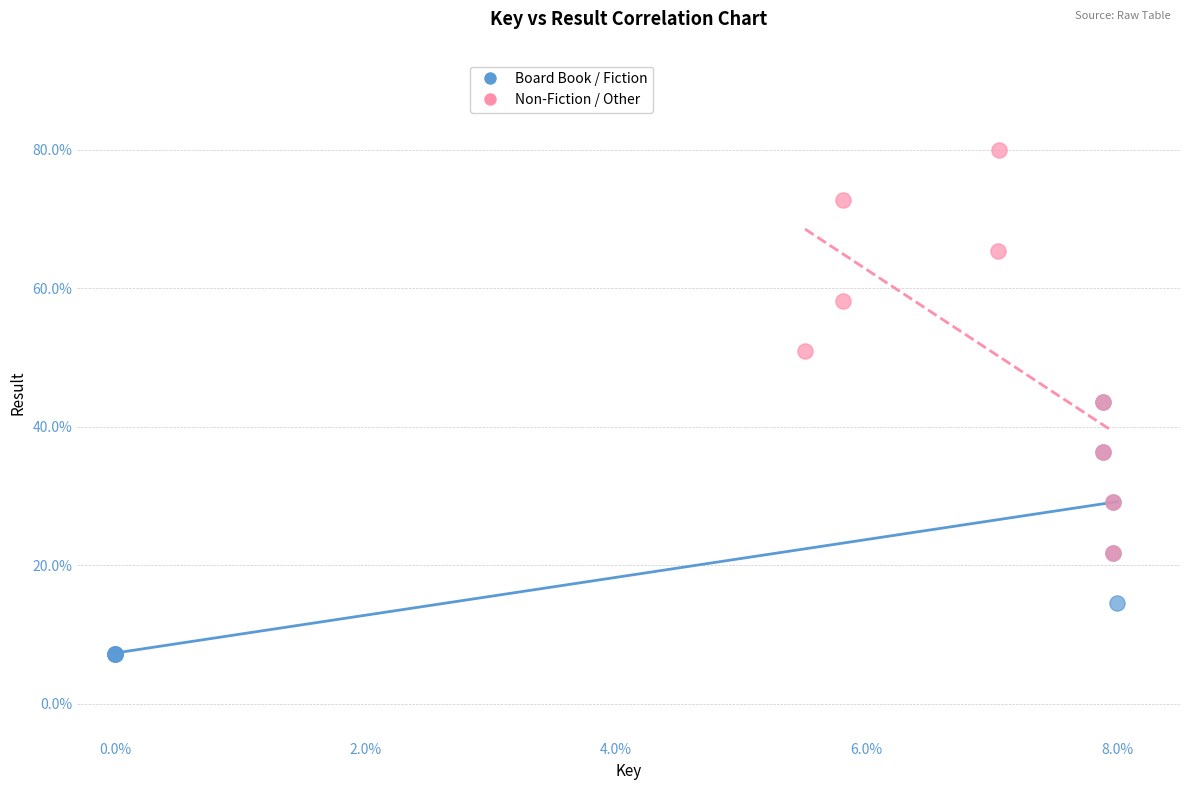

Which series has the largest Y range (max minus min)?

Non-Fiction / Other